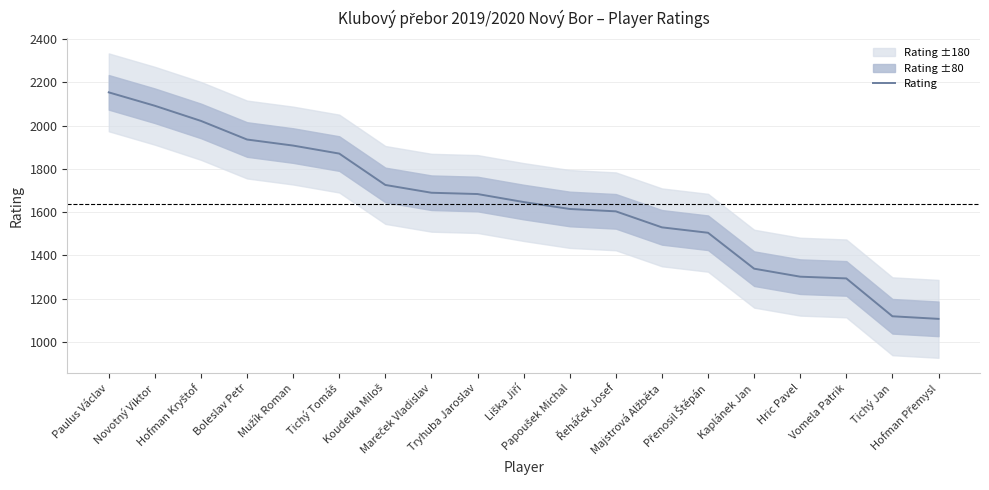

Which category has the highest value across all series?

Paulus Václav